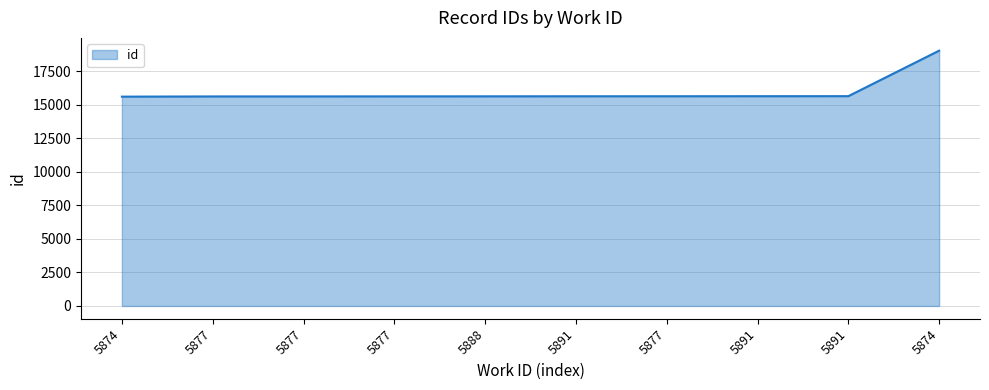

List the labels in order of value, largest first.

5874, 5891, 5891, 5877, 5891, 5888, 5877, 5877, 5877, 5874